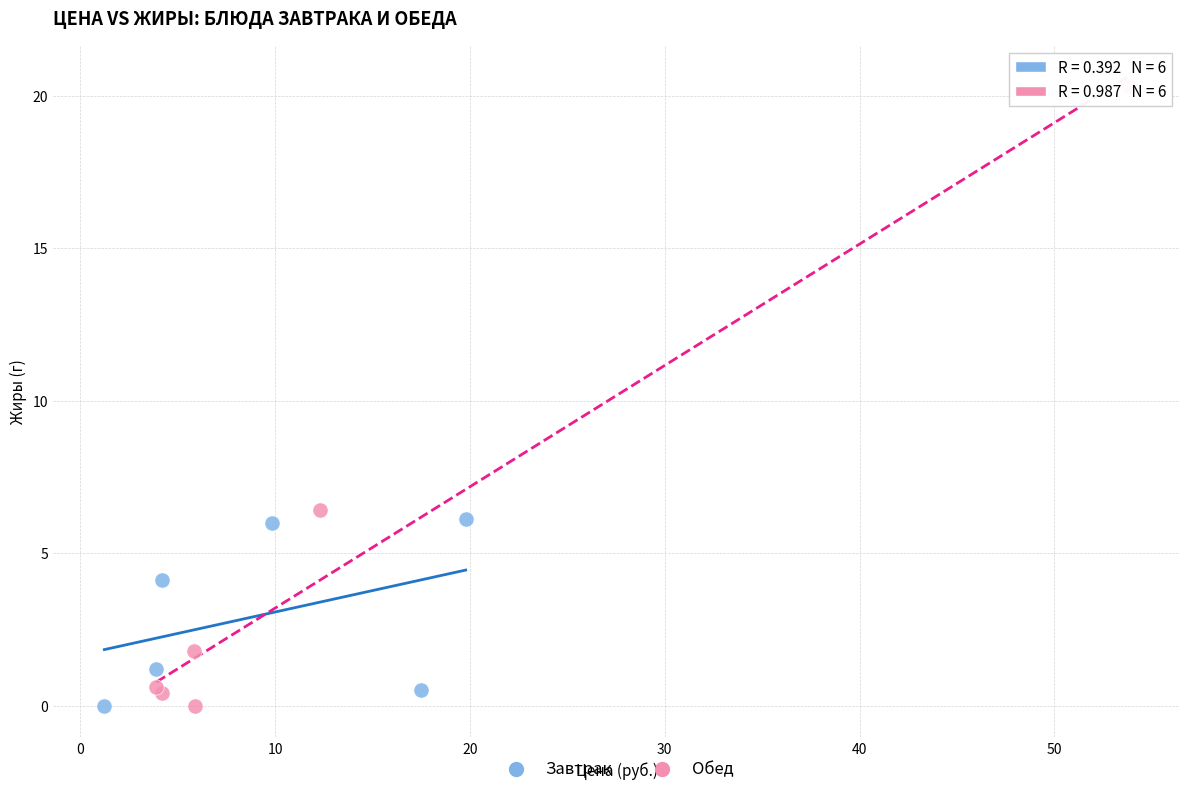

Which series reaches the maximum Y coordinate?

Обед